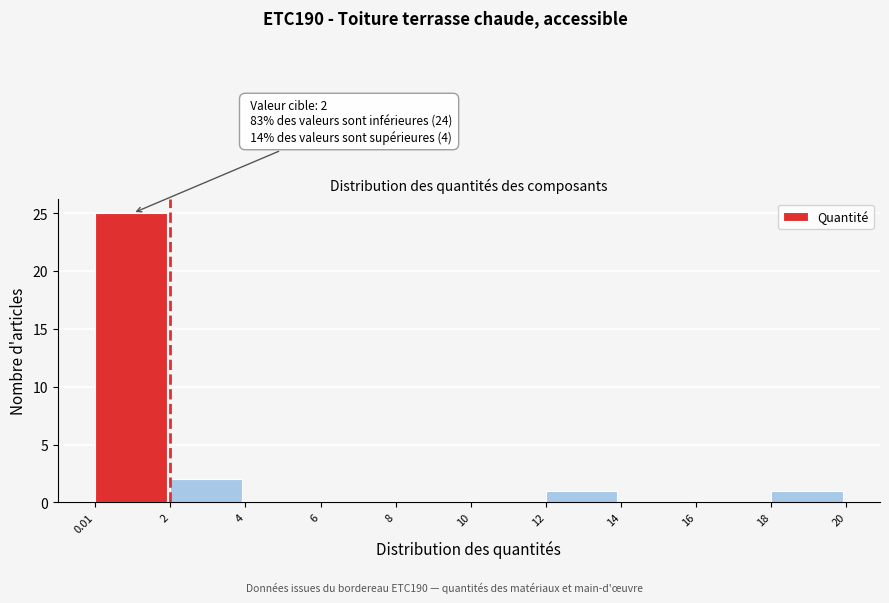

Which range on the x-axis has the tallest bar?

0.01 to 2